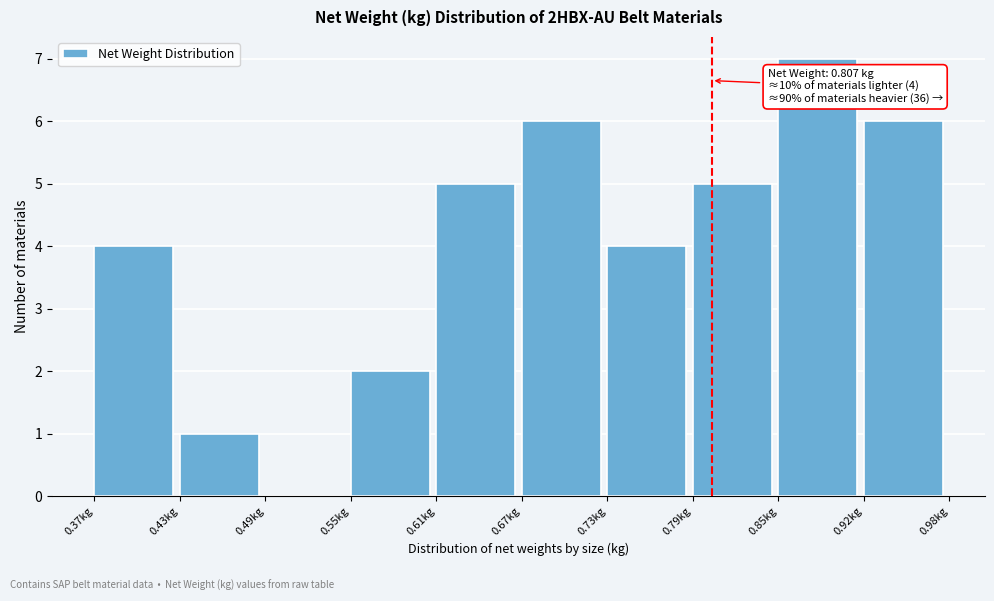

Which range on the x-axis has the tallest bar?

0.85 to 0.92